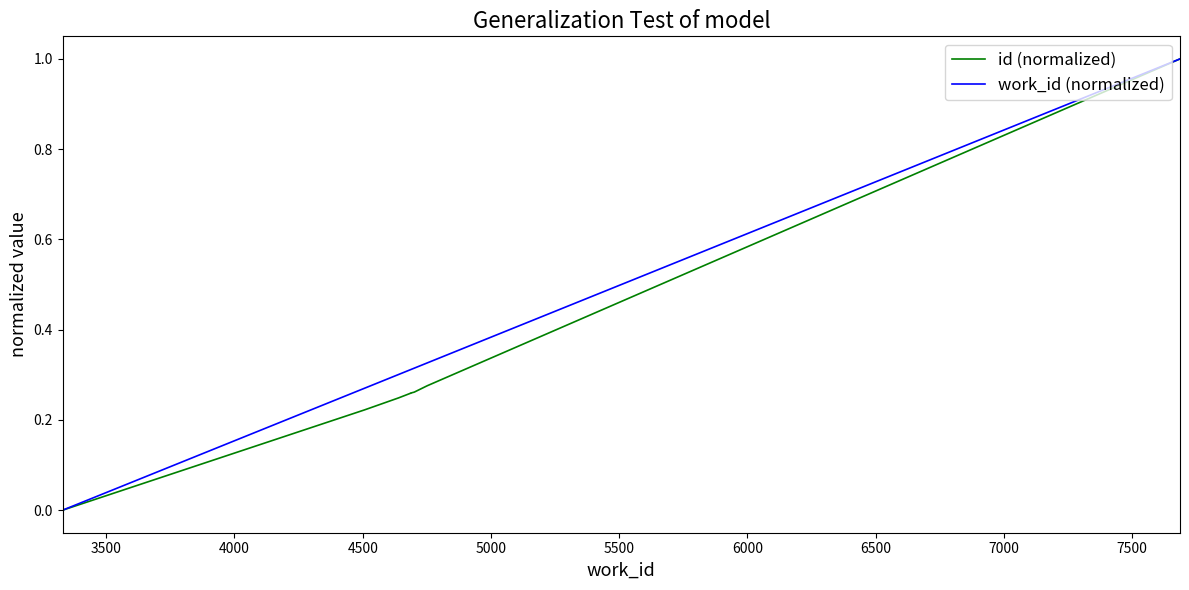

Between 5500 and 6500, which is larger?

6500